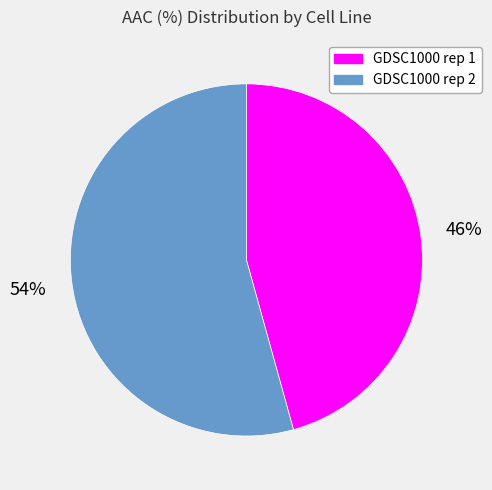

To the nearest percent, what is the average slice percentage?

50%